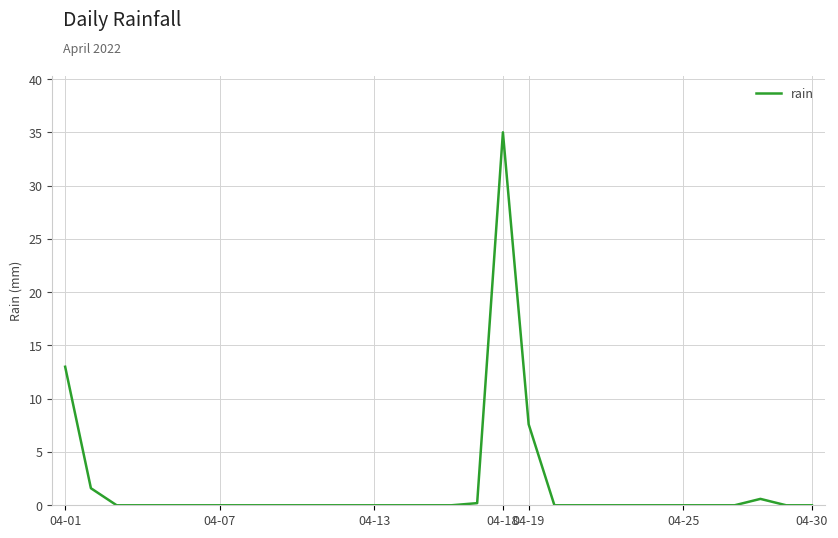

What is the greatest value displayed?

35.0